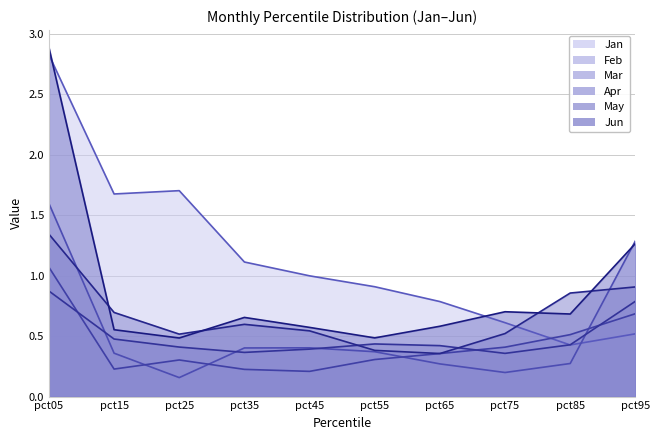

What is the value of the May point at the 9th from the left?

0.9